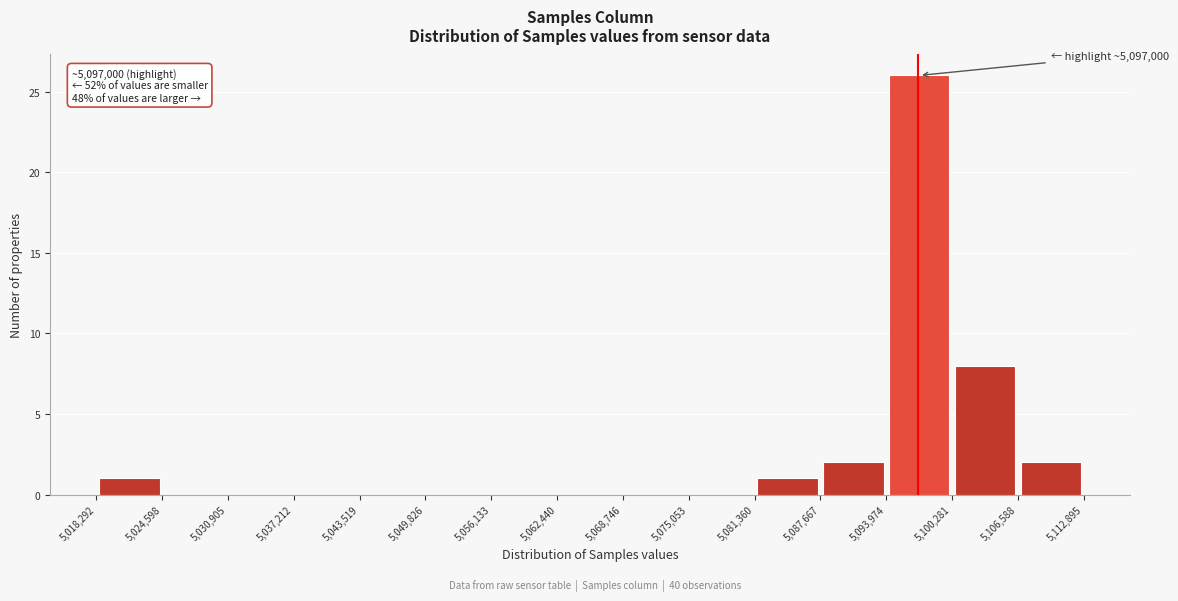

Over which range of the x-axis is the bar tallest?

5,093,974 to 5,100,281